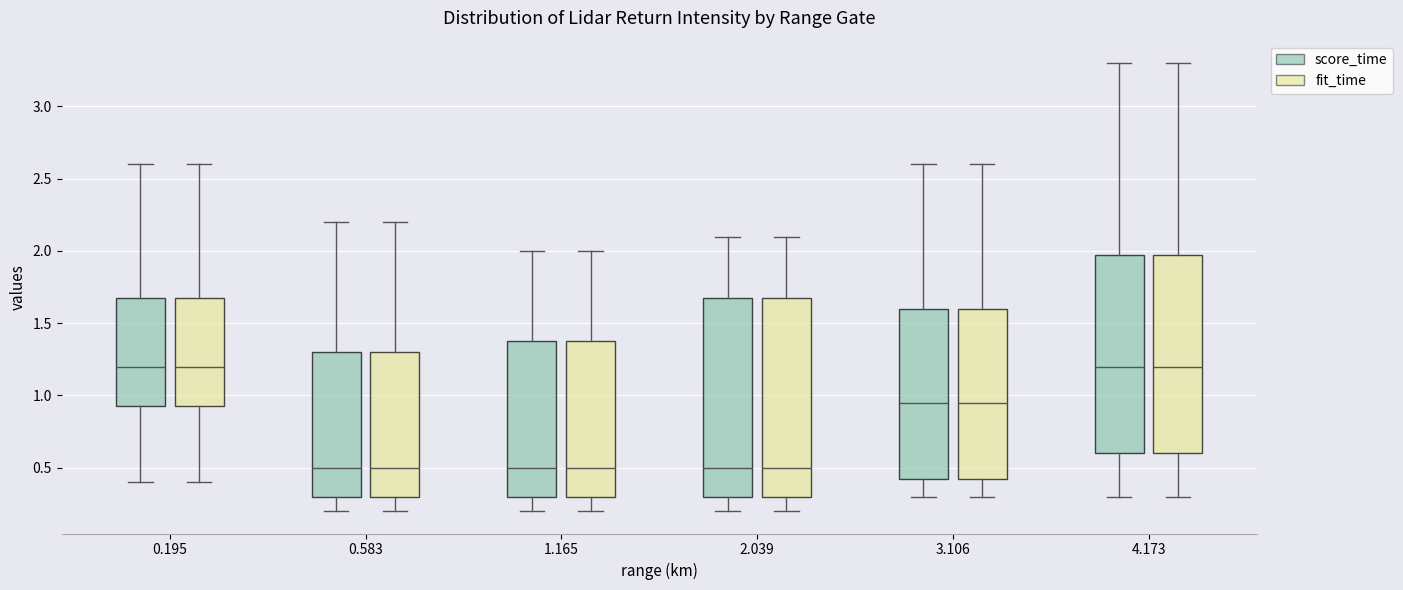

Where does the lower whisker of the box for 3.106 (fit_time) end on the y-axis? The values are not printed on the chart, so give them approximately, as read against the axis.

0.30